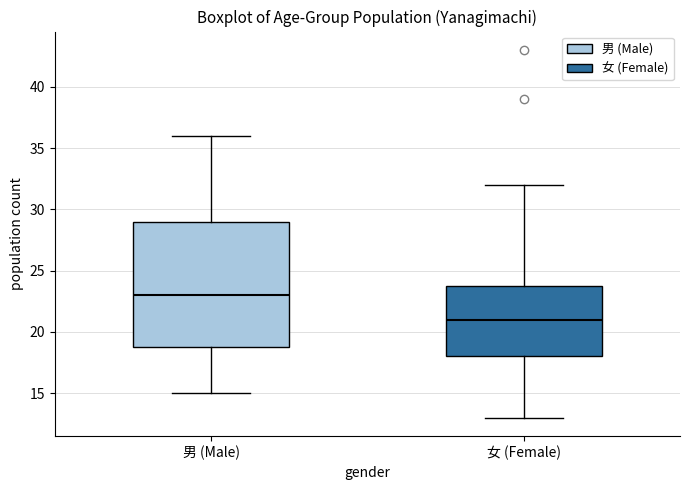

Which box's median line is the lowest?

女 (Female)